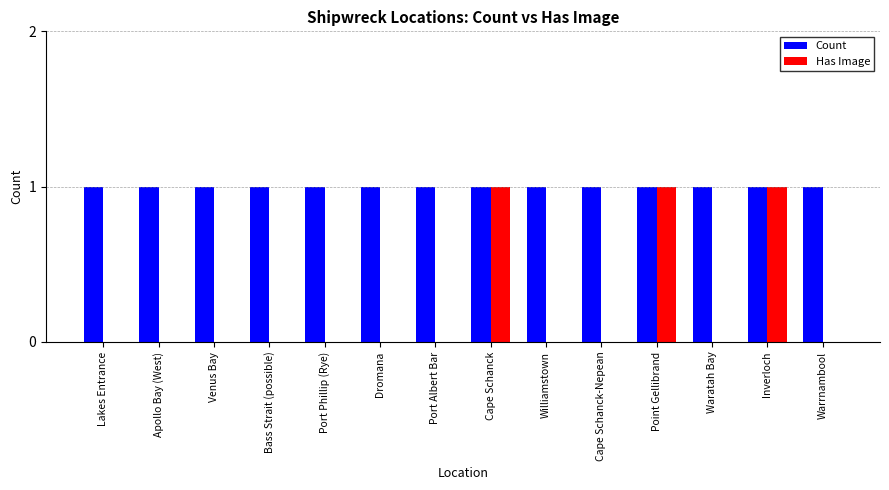

Which series has the largest total across all categories?

Count